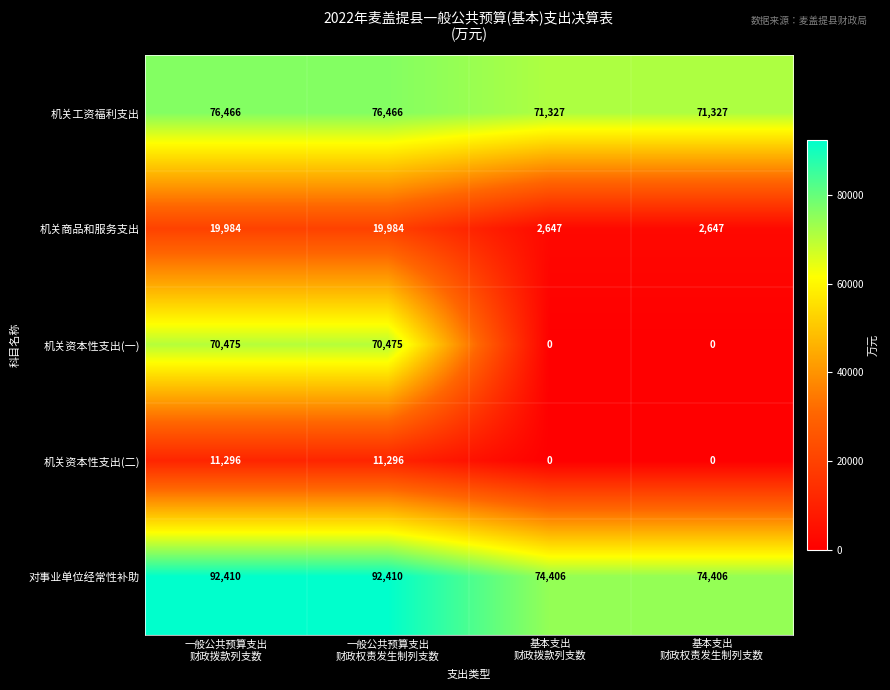

What is the difference between the second highest and minimum values in the 机关商品和服务支出 series?

17337